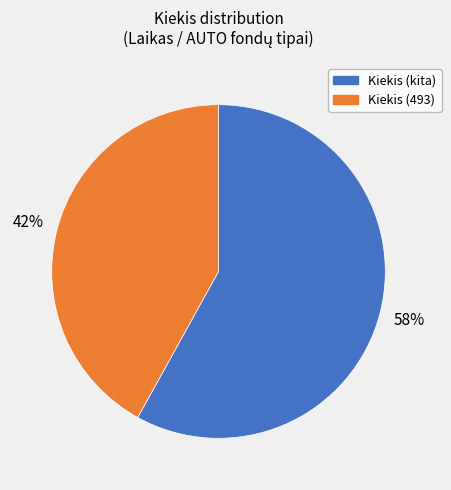

To the nearest percent, what is the average slice percentage?

50%